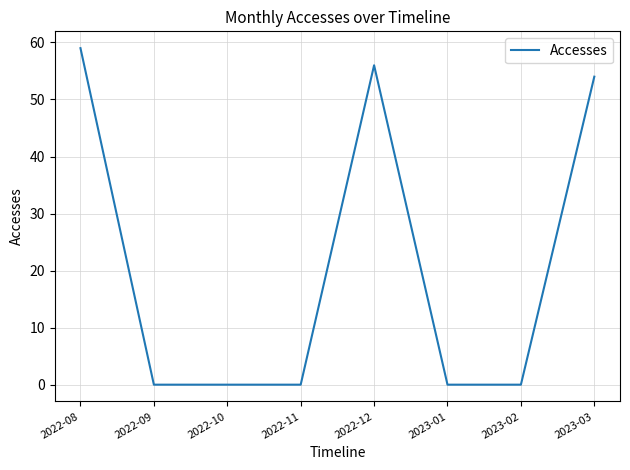

True or false: the data shows -27 at 2023-02.

False